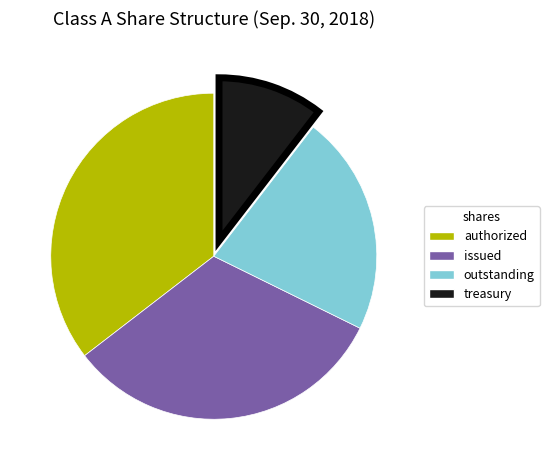

Does any single category account for the majority?

No